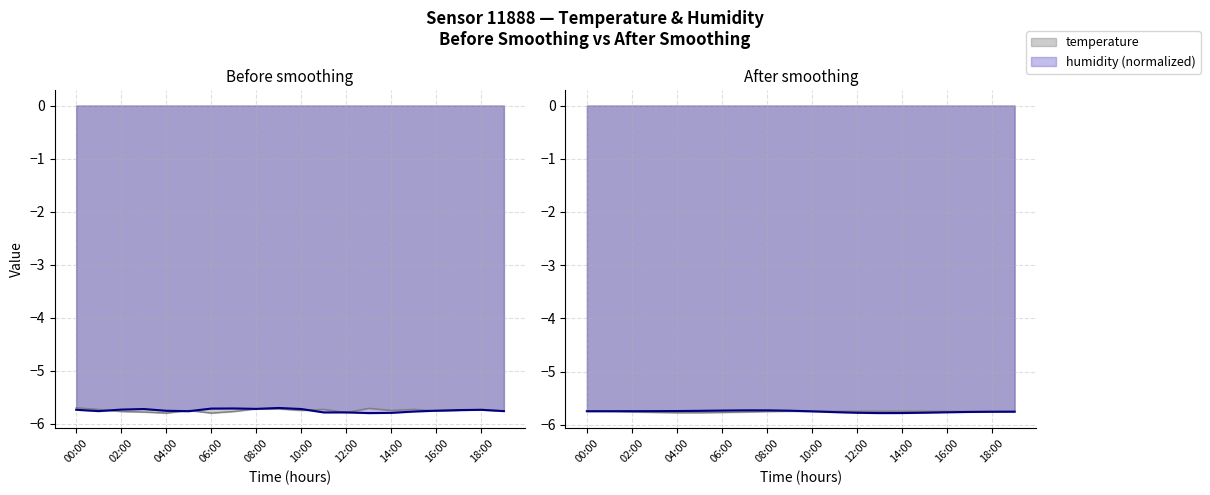

What is the label of the 2nd point from the right?

18:00